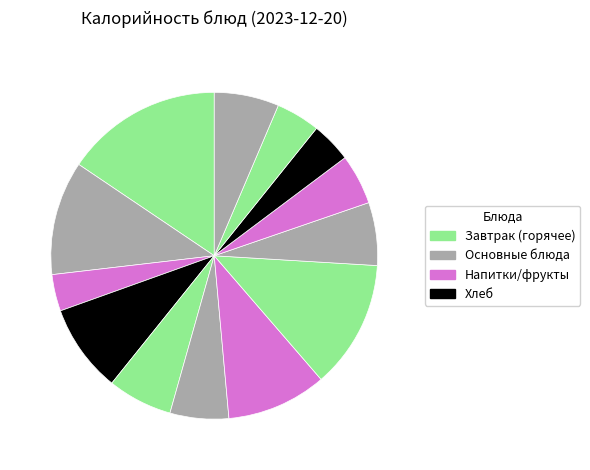

Does any single category account for the majority?

No